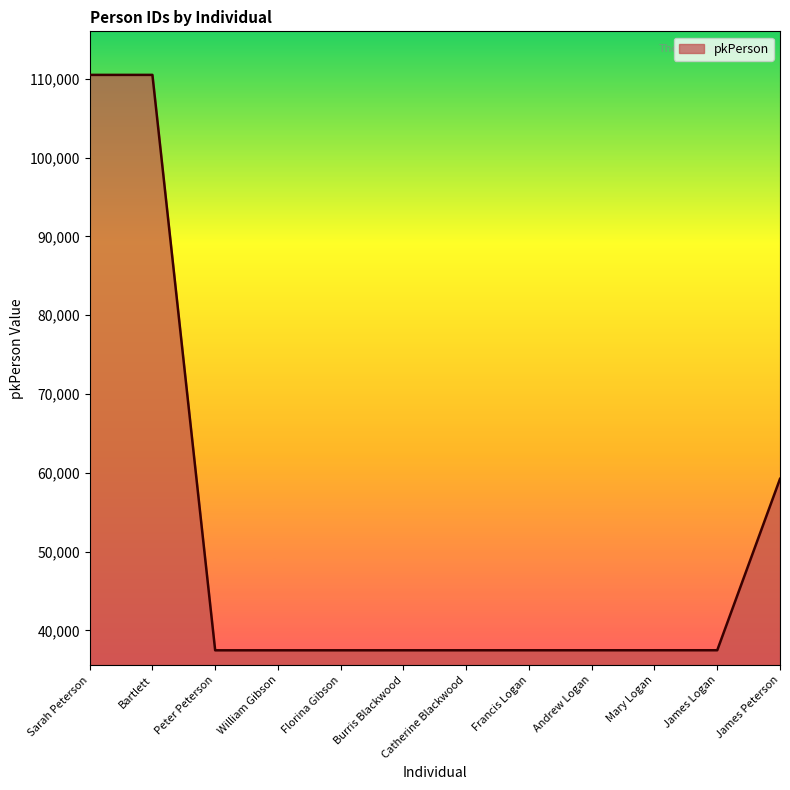

What is the maximum value shown in the chart?

110489